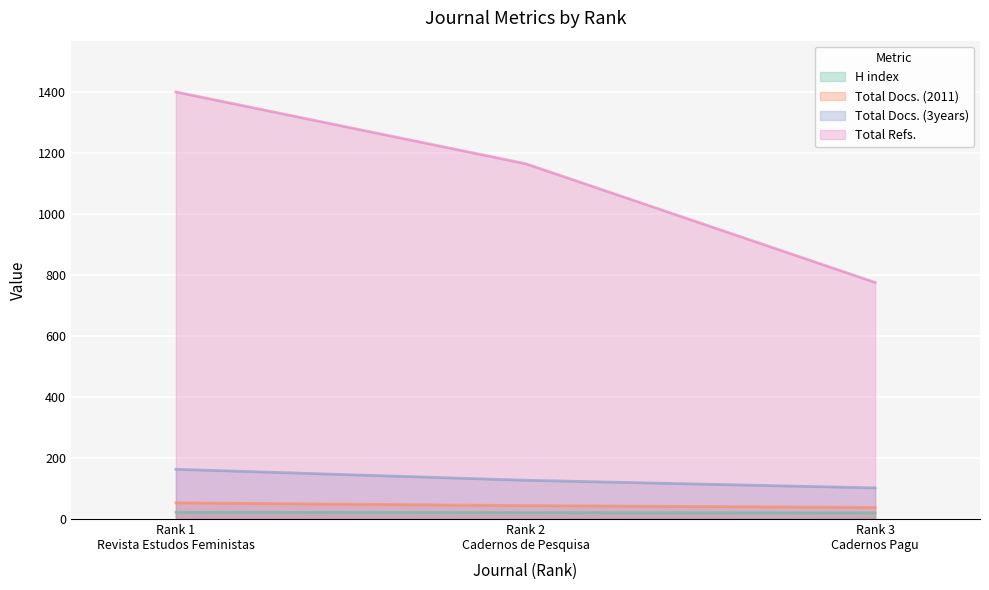

The H index series shows 20 at Rank 3
Cadernos Pagu. True or false?

True